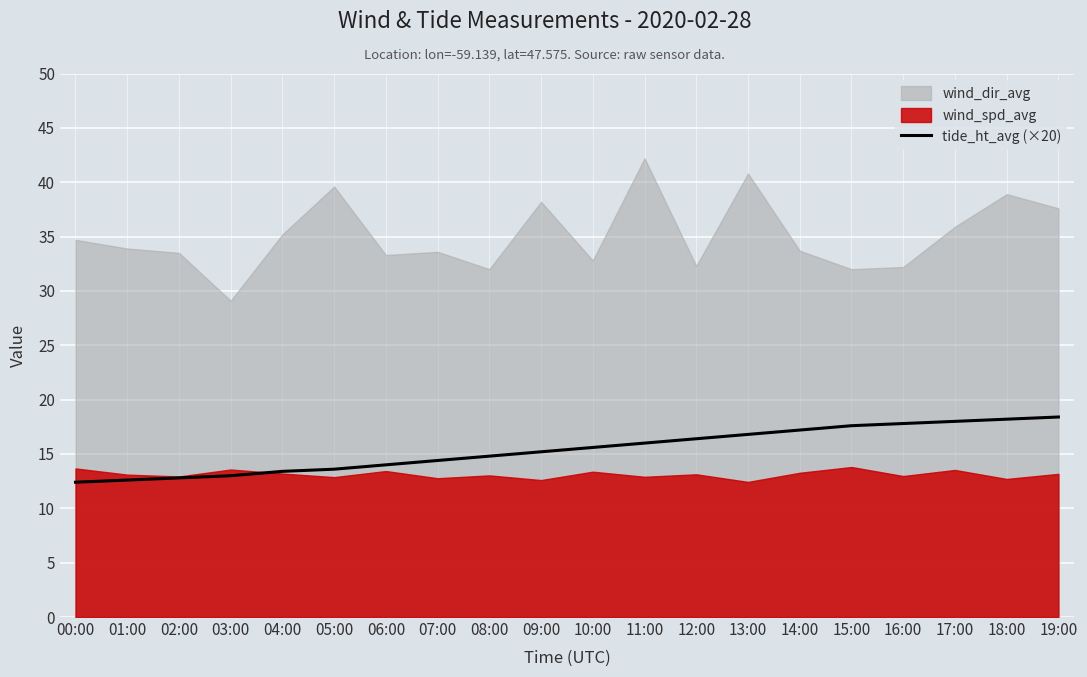

The value of tide_ht_avg (×20) at 17:00 is 3.9. True or false?

False